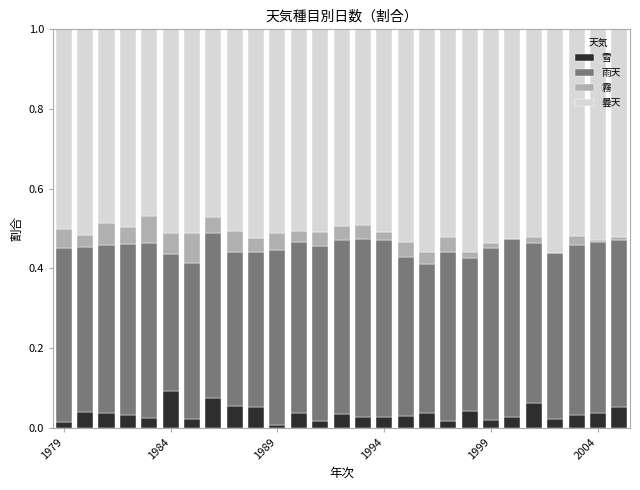

Rank the series by their maximum value, from highest to lowest.

曇天, 雨天, 雪, 霧